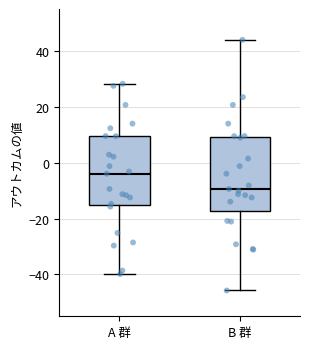

Reading left to right, transcribe this box plot: for each box, give where its median line is, the range the box spans, and where its two whiskers end, as read against the y-axis. The values are not printed on the chart, so give them approximately, as read against the axis.

A 群: median -4, box -16 to 10, whiskers -40 to 28
B 群: median -10, box -18 to 10, whiskers -46 to 44